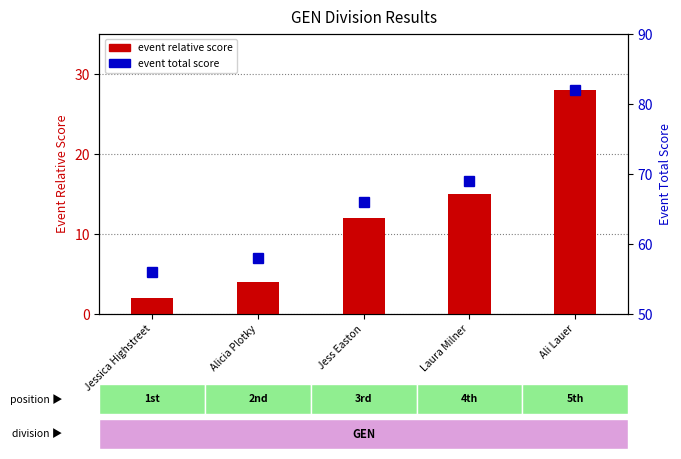

Where does the event total score series first go above 66?

Laura Milner